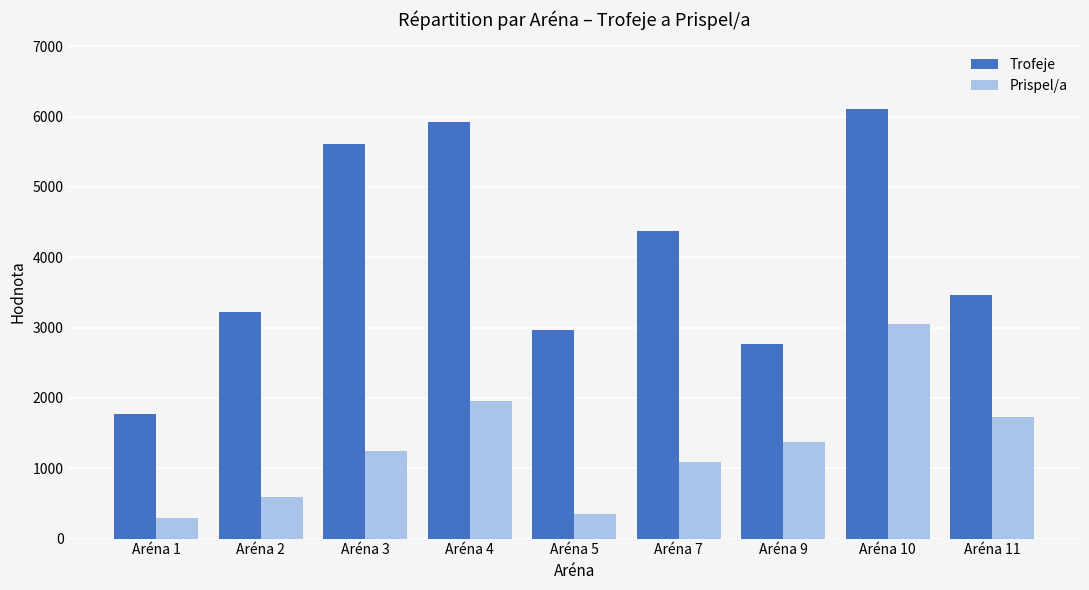

Reading right to left, list all the values displayed in this chart.

Trofeje: 3459	6100	2760	4378	2968	5922	5603	3215	1771
Prispel/a: 1729	3050	1380	1094	356	1959	1239	594	296